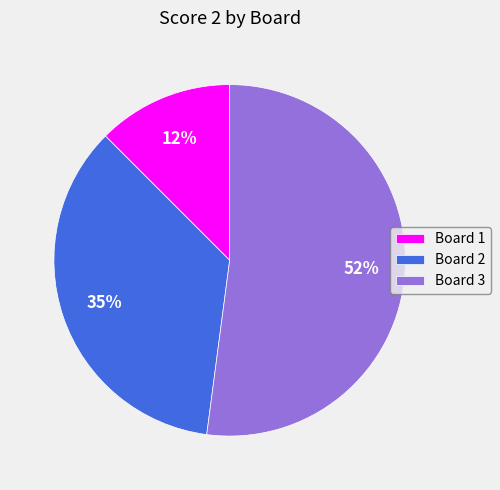

To the nearest percent, what is the average slice percentage?

33%